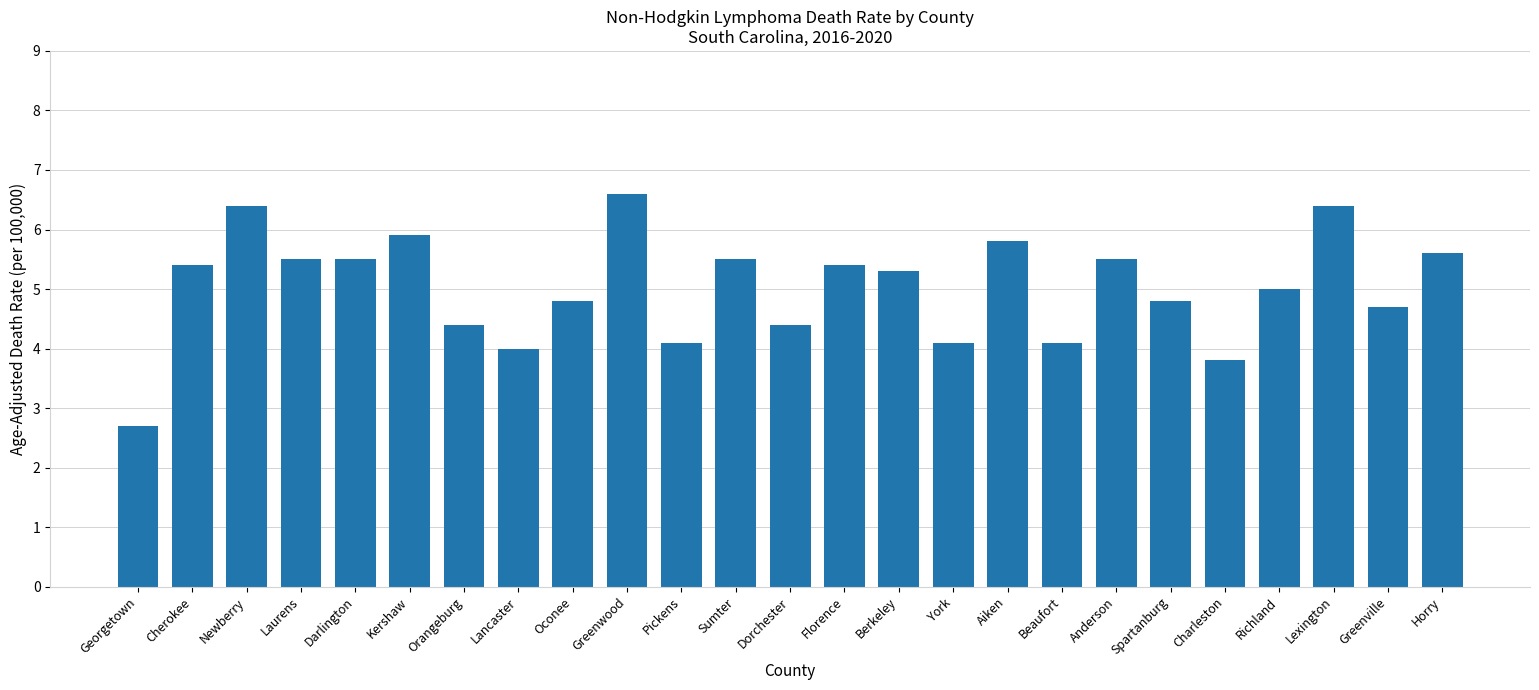

Are the bars grouped side by side (vs. stacked)?

No